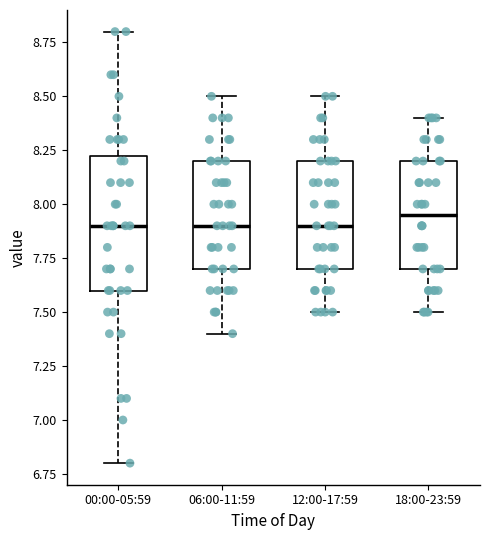

Reading left to right, transcribe this box plot: for each box, give where its median line is, the range the box spans, and where its two whiskers end, as read against the y-axis. The values are not printed on the chart, so give them approximately, as read against the axis.

00:00-05:59: median 7.90, box 7.60 to 8.25, whiskers 6.80 to 8.80
06:00-11:59: median 7.90, box 7.70 to 8.20, whiskers 7.40 to 8.50
12:00-17:59: median 7.90, box 7.70 to 8.20, whiskers 7.50 to 8.50
18:00-23:59: median 7.95, box 7.70 to 8.20, whiskers 7.50 to 8.40